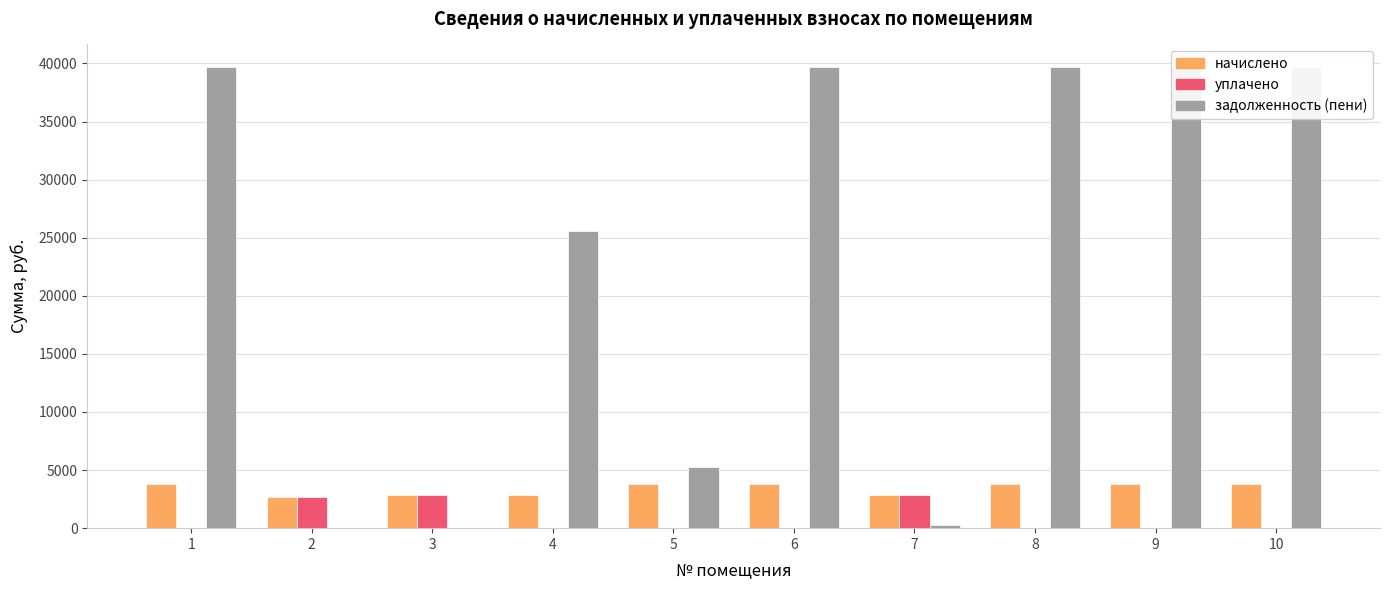

The value of начислено at 8 is 1574.8. True or false?

False